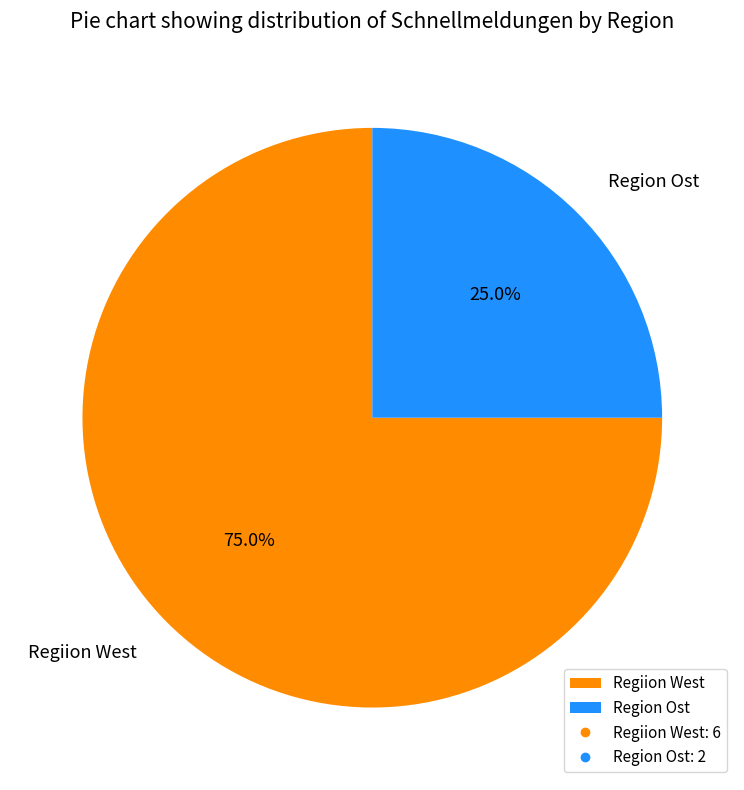

Does Regiion West account for over 50% of the chart?

Yes